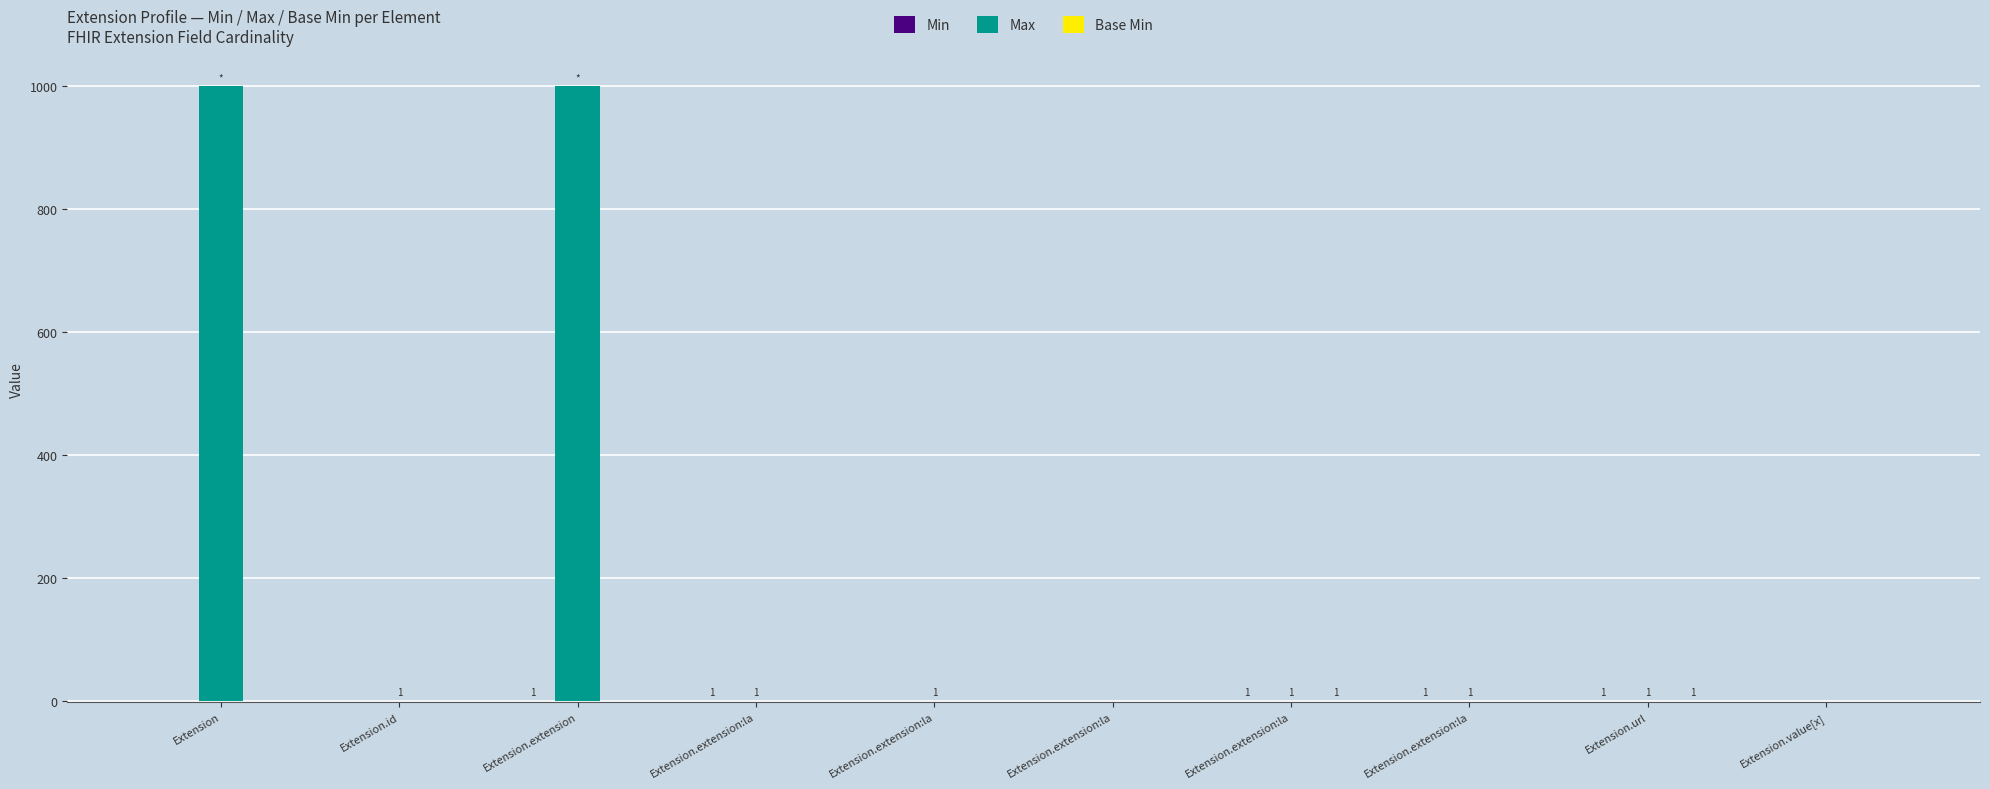

What is the value of the Max bar at the 3rd from the left?

999